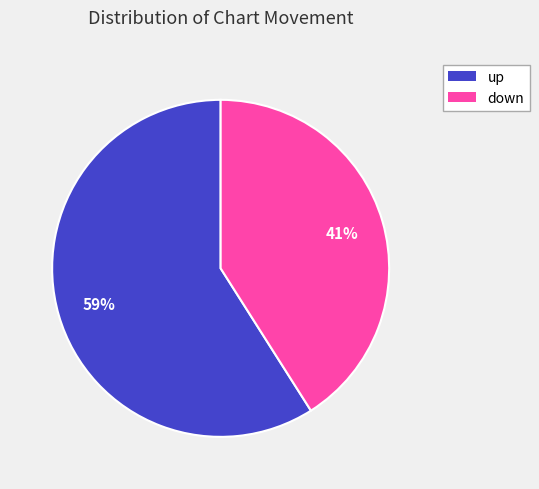

Is it true that down is 30% of the pie?

False